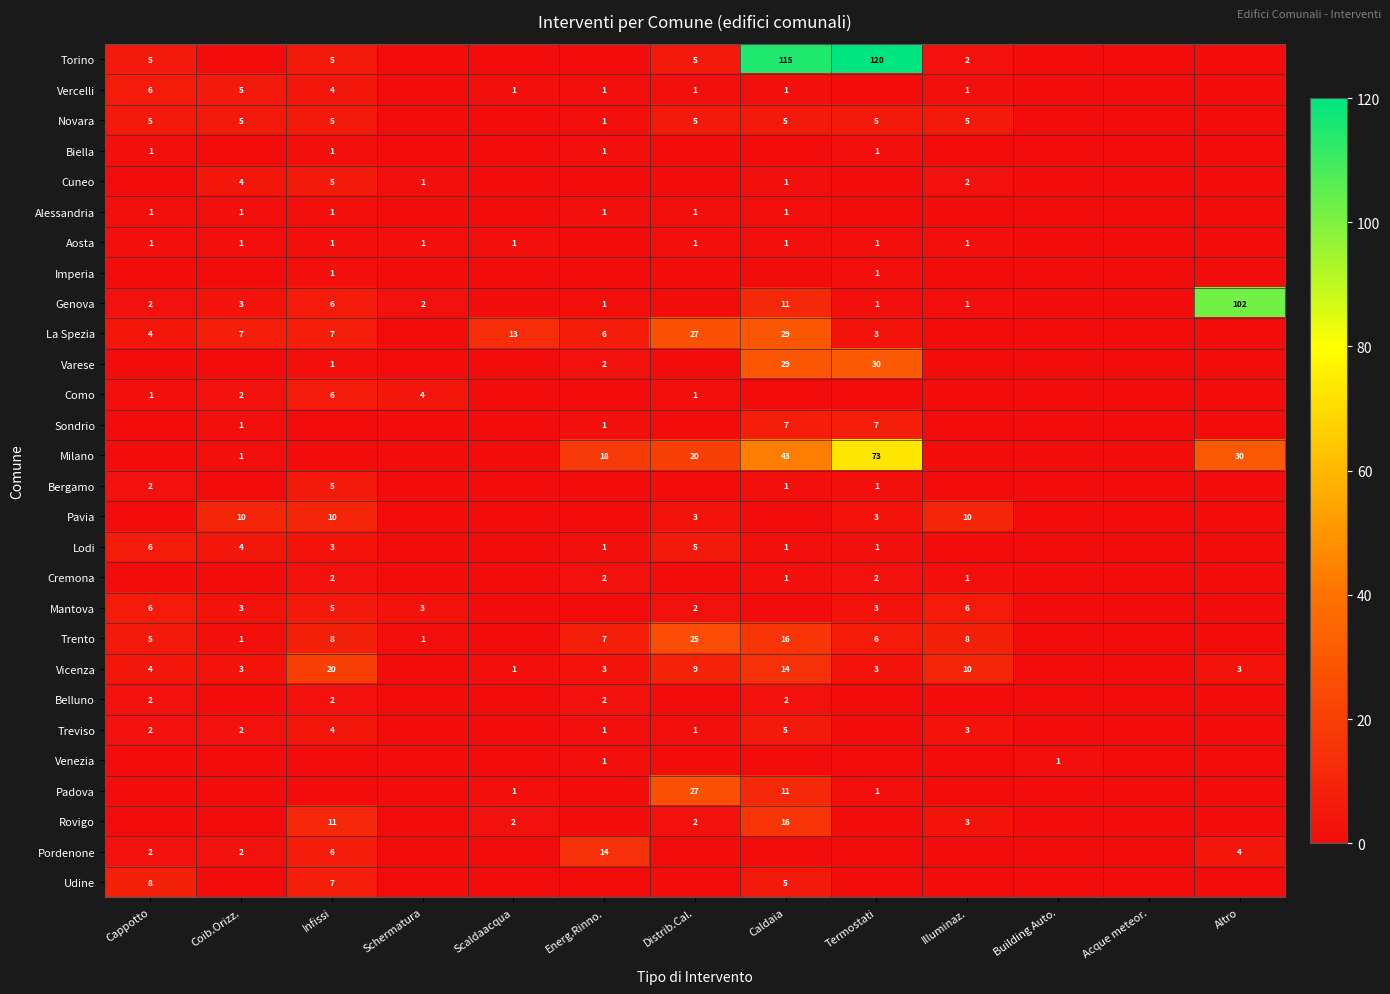

How many categories are shown in the chart?

13